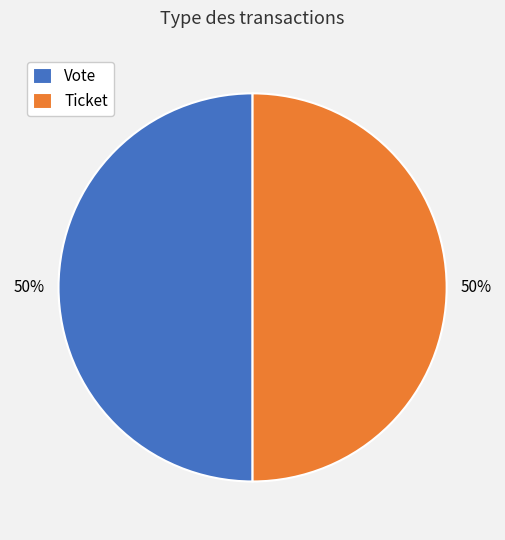

Is it true that Vote is 56% of the pie?

False